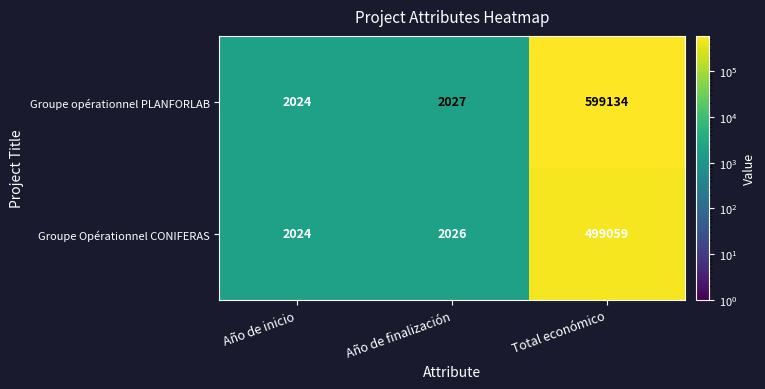

How many data points does each series have?

3